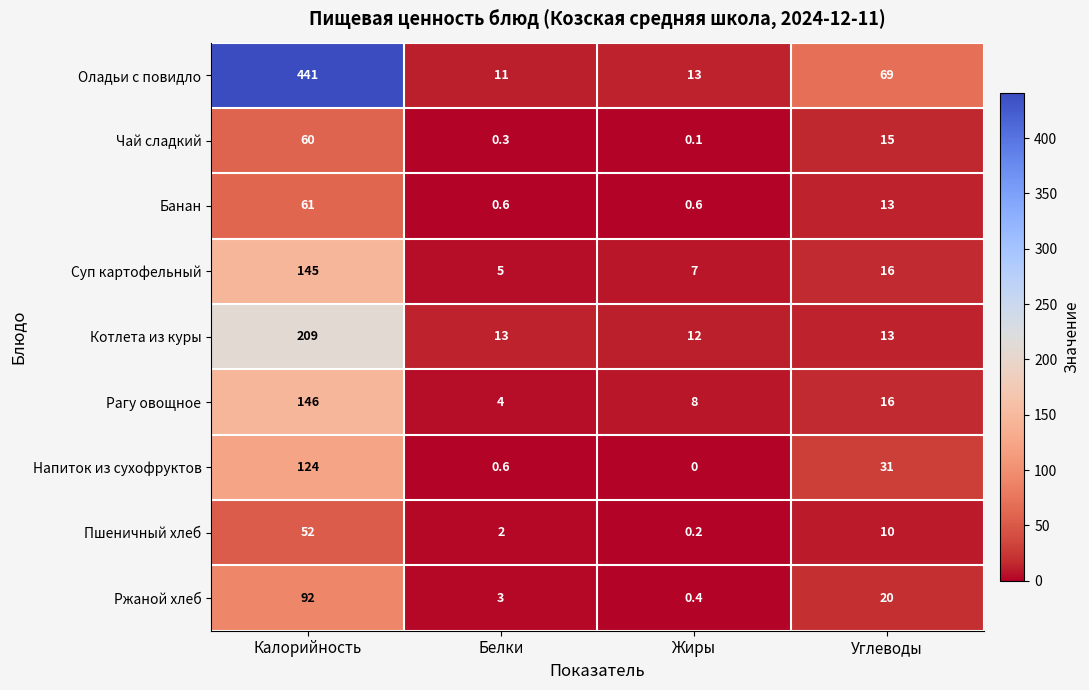

List the labels in order of Ржаной хлеб value, largest first.

Калорийность, Углеводы, Белки, Жиры